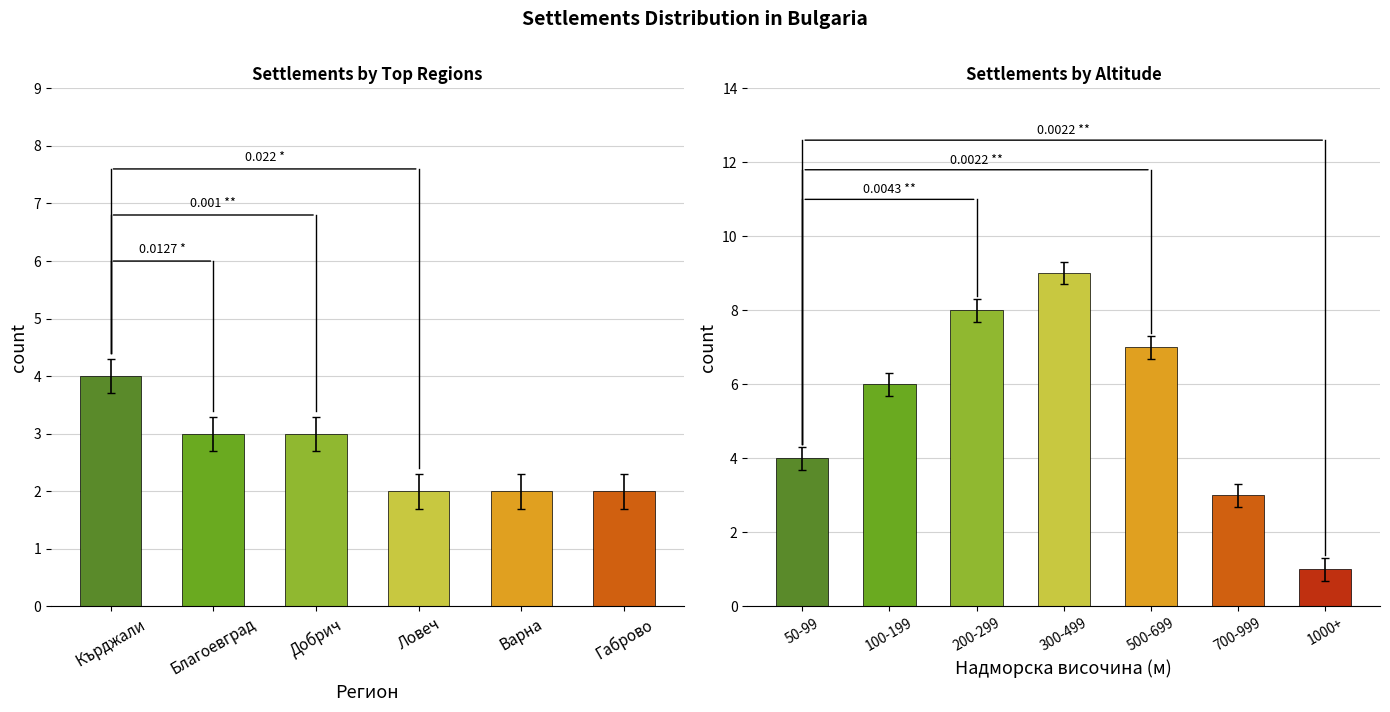

What is the smallest value displayed?

1